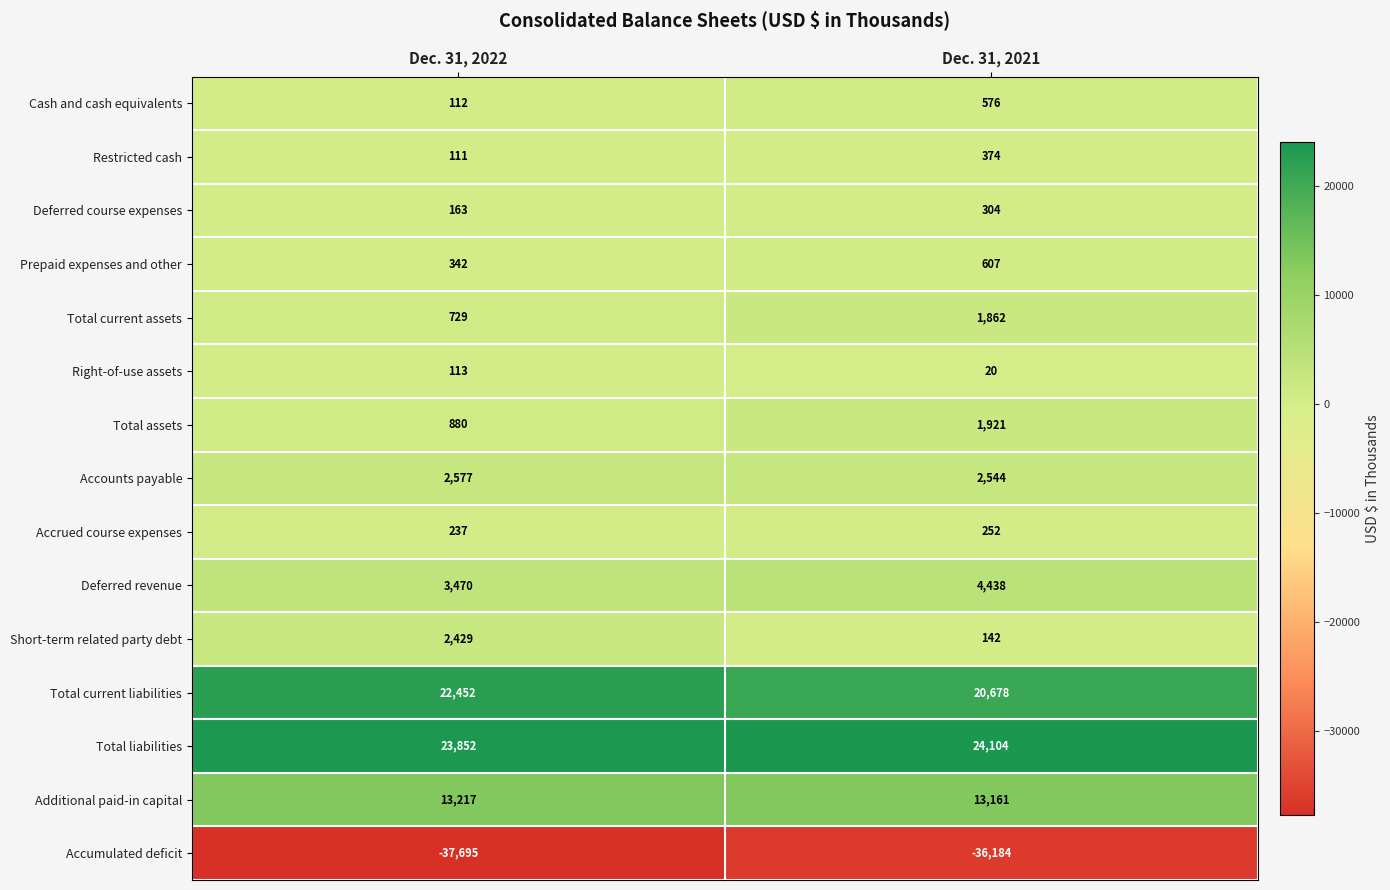

At which category does the chart reach its peak across all series?

Dec. 31, 2021